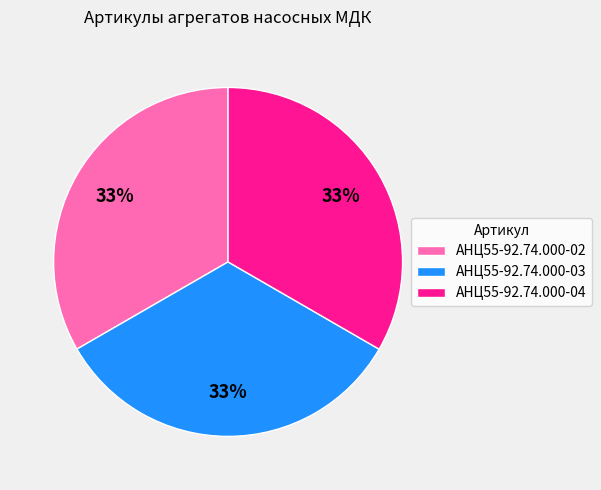

What percentage is the АНЦ55-92.74.000-02 slice, to the nearest percent?

33%